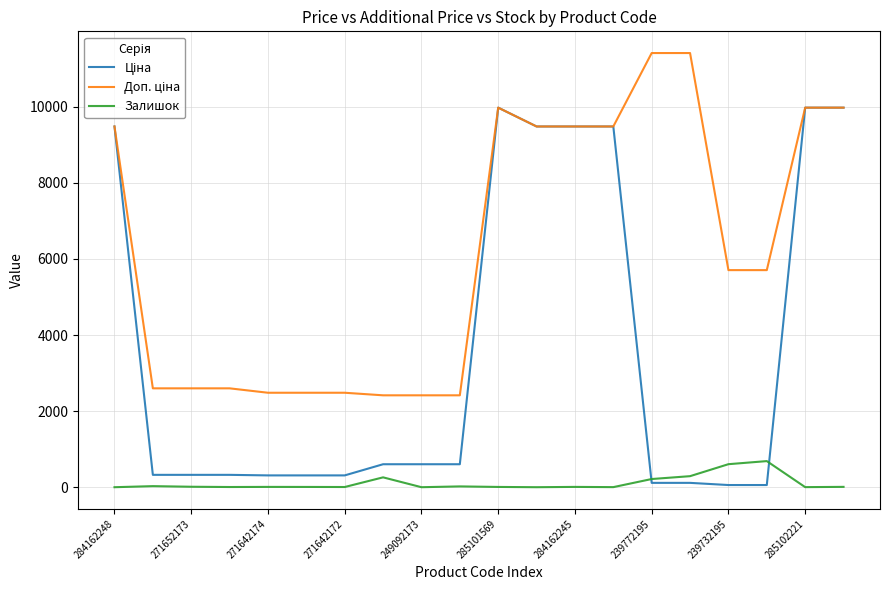

Rank the series by their maximum value, from lowest to highest.

Залишок, Ціна, Доп. ціна